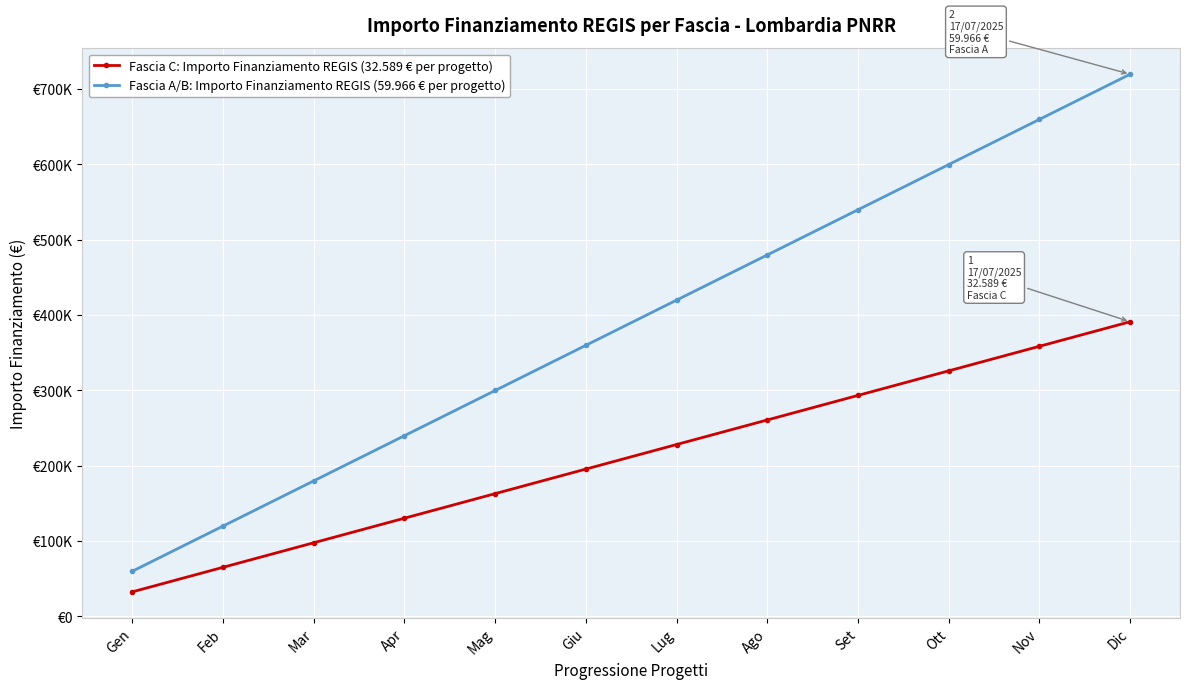

What is the difference between the maximum and minimum values in the Fascia A/B: Importo Finanziamento REGIS (59.966 € per progetto) series?

659626